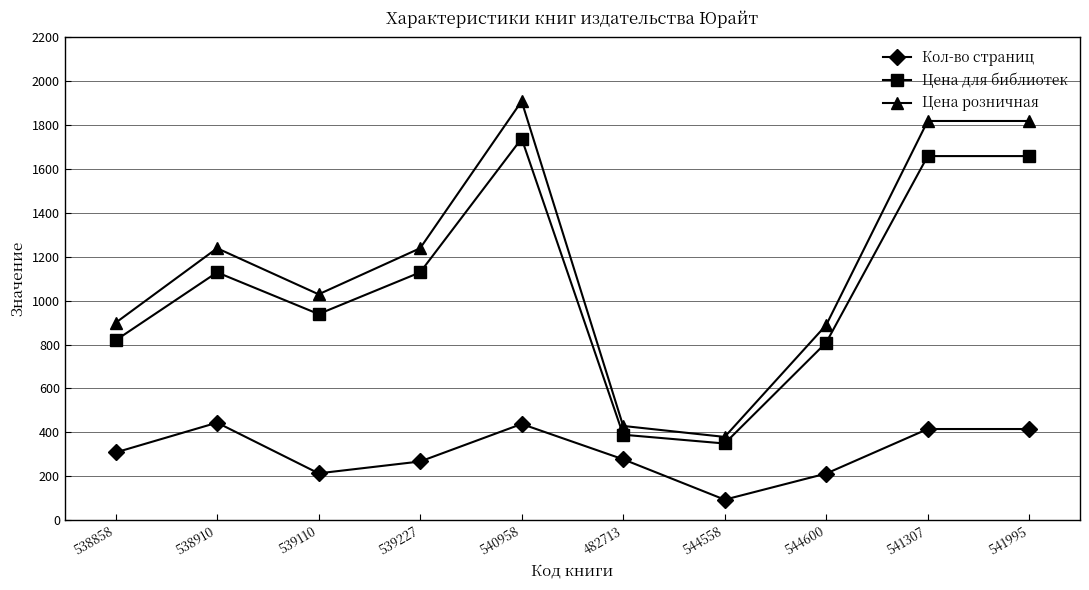

Where is the first local maximum for Цена розничная?

538910